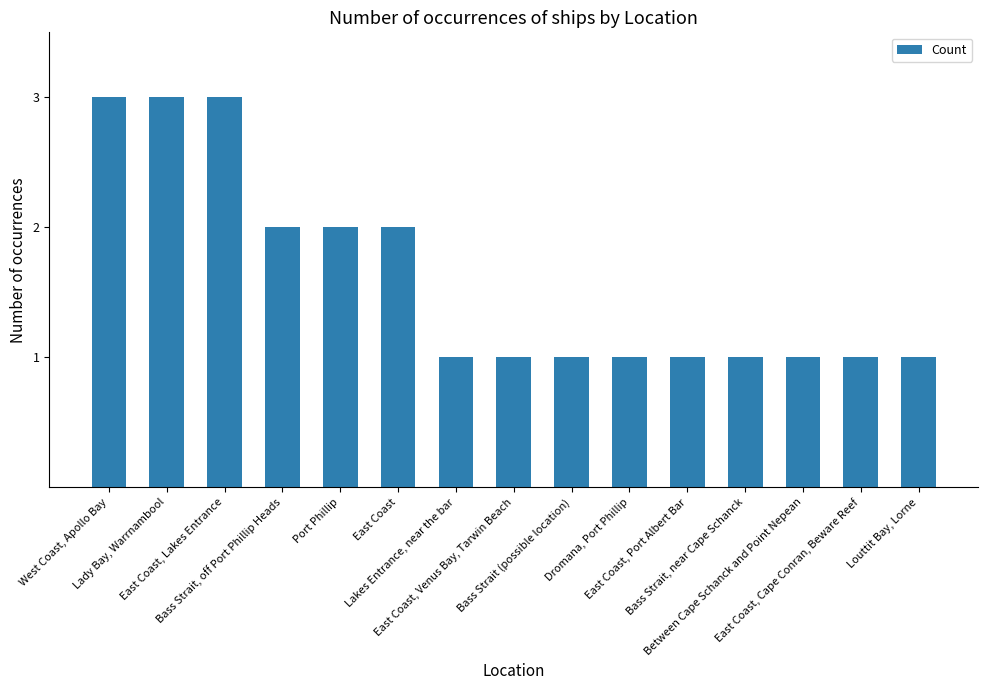

Is it true that the value at Bass Strait, off Port Phillip Heads is 3?

False